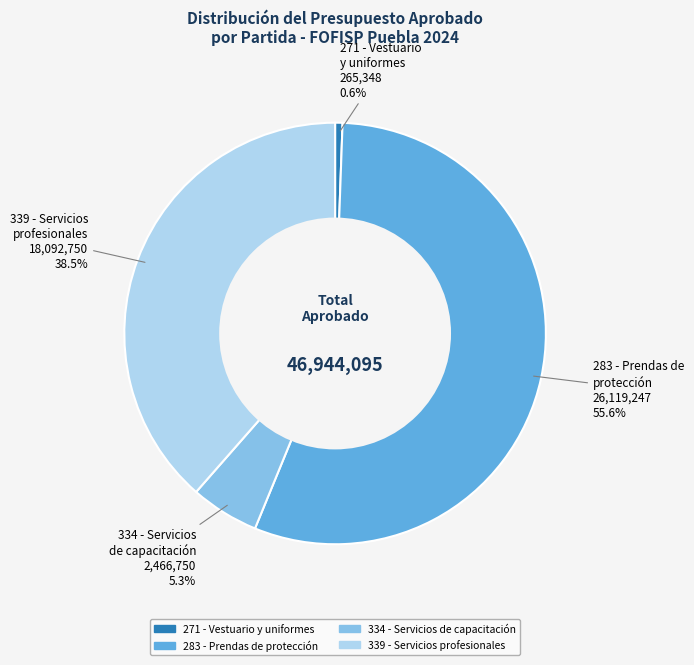

How many segments does this pie chart have?

4